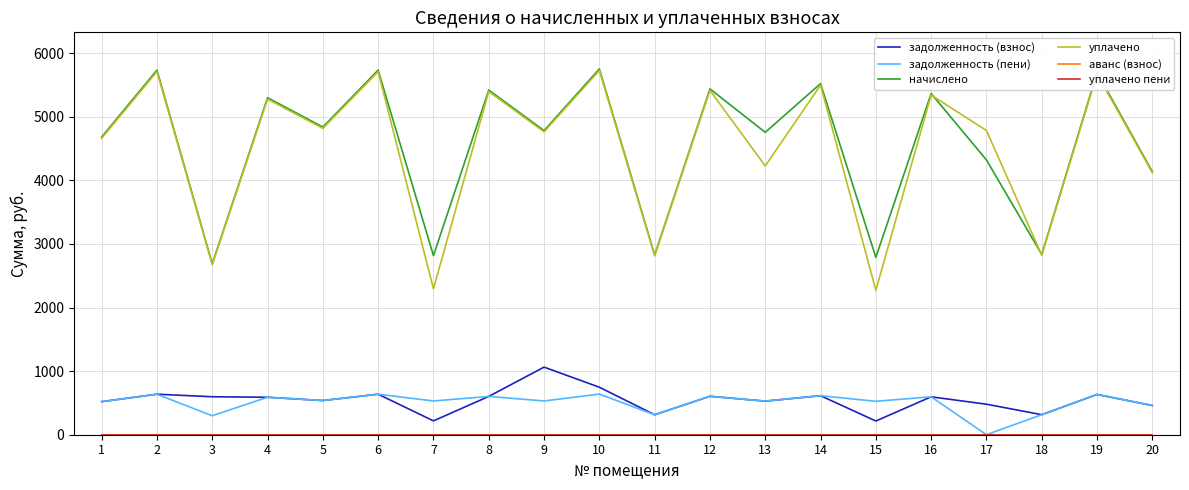

Is this an area chart (filled region under the line)?

No